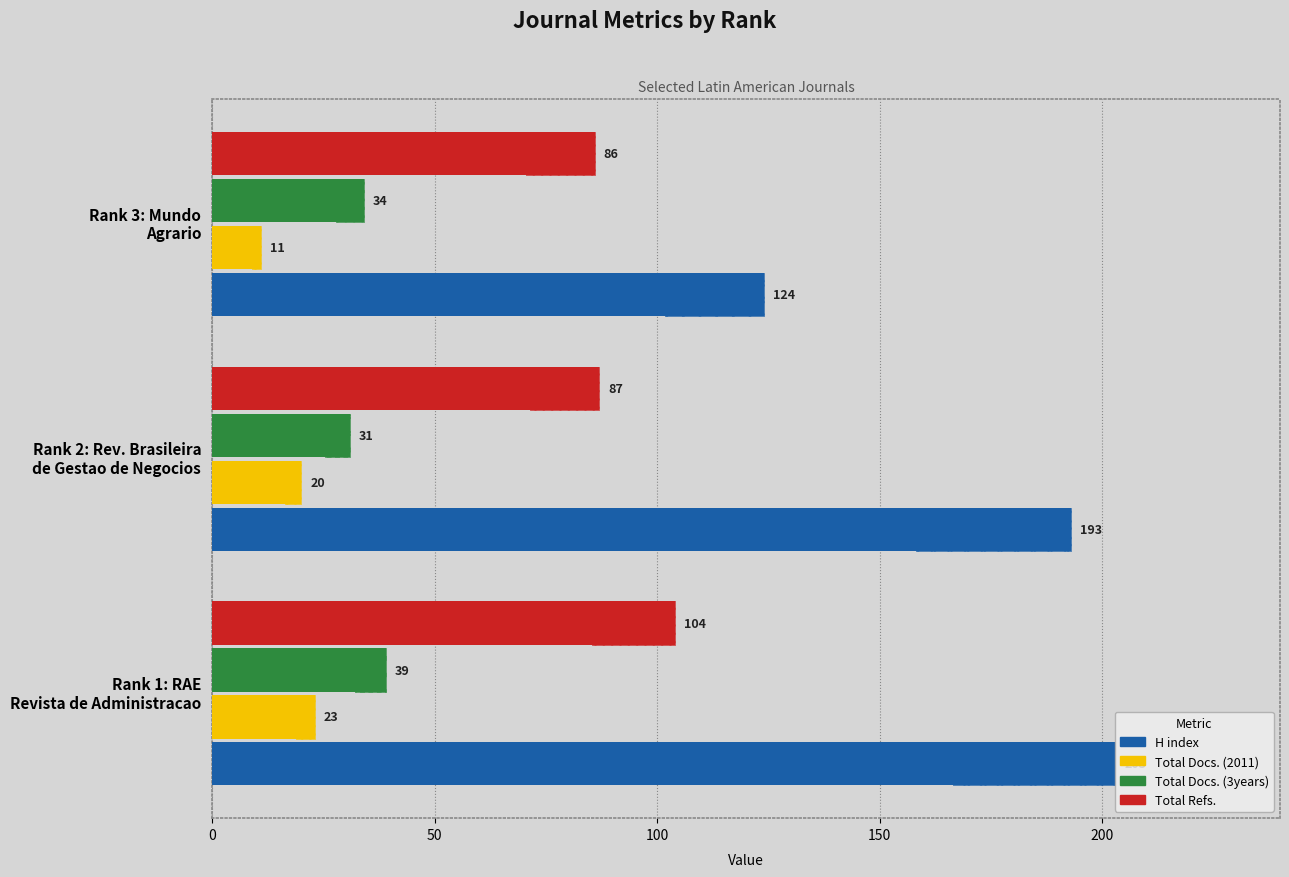

Are the bars horizontal?

Yes